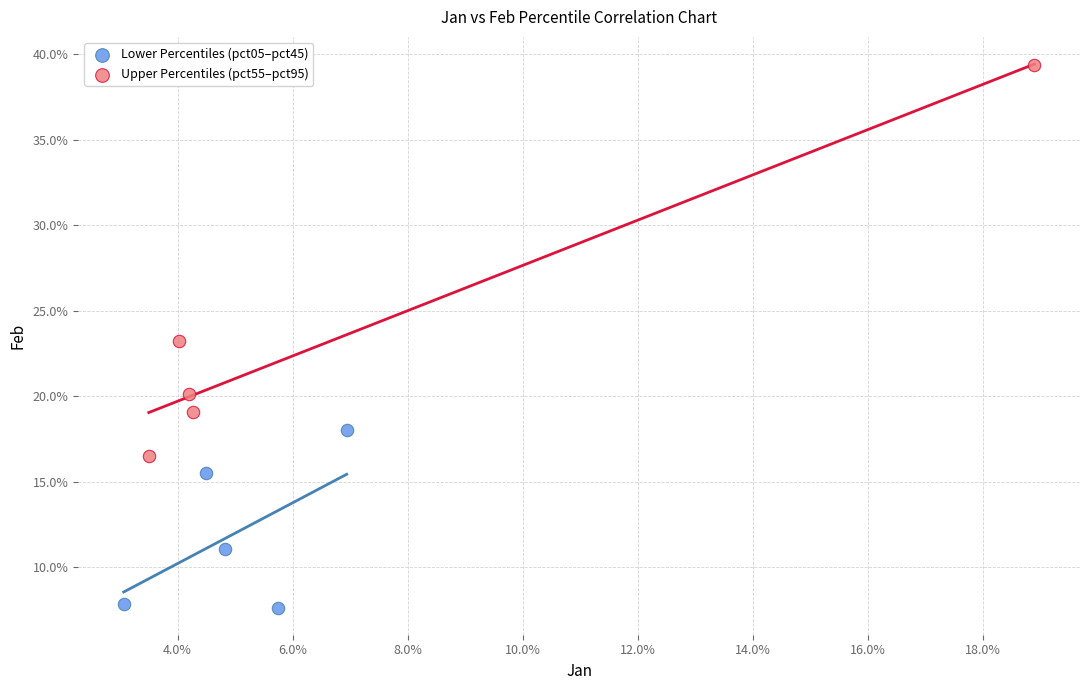

What are all the series names shown in the legend?

Lower Percentiles (pct05–pct45), Upper Percentiles (pct55–pct95)